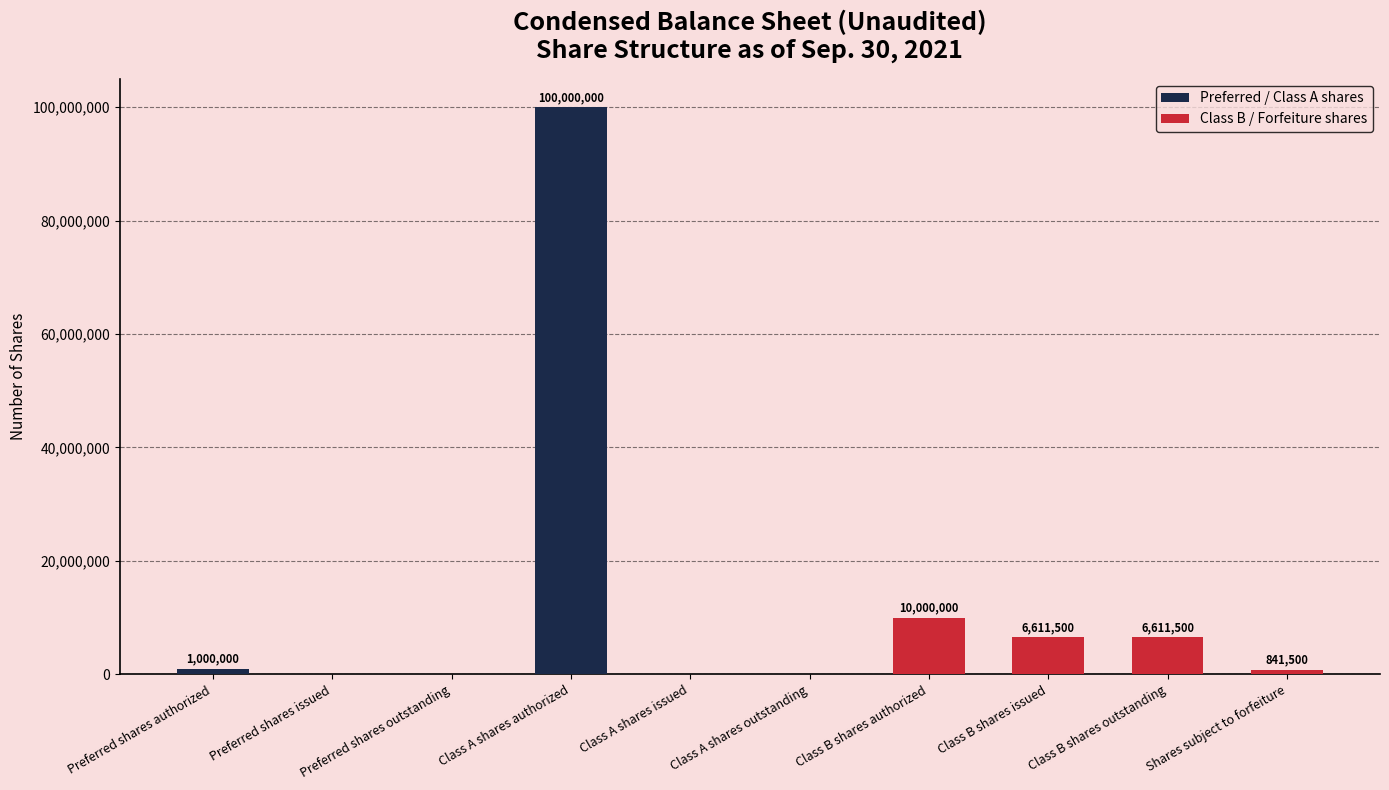

Is it true that the value at Class A shares issued is 0?

True